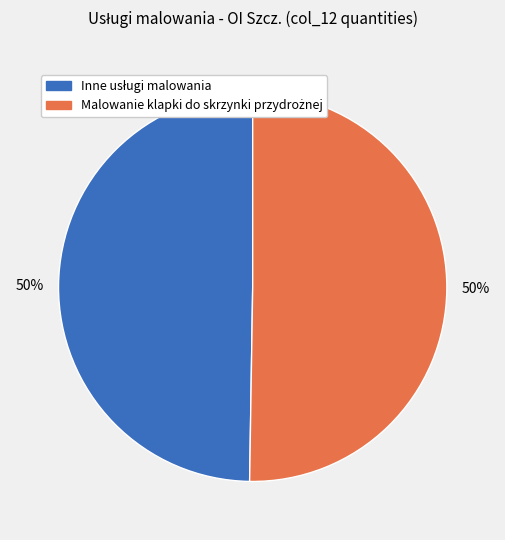

Count the number of slices in the pie.

2